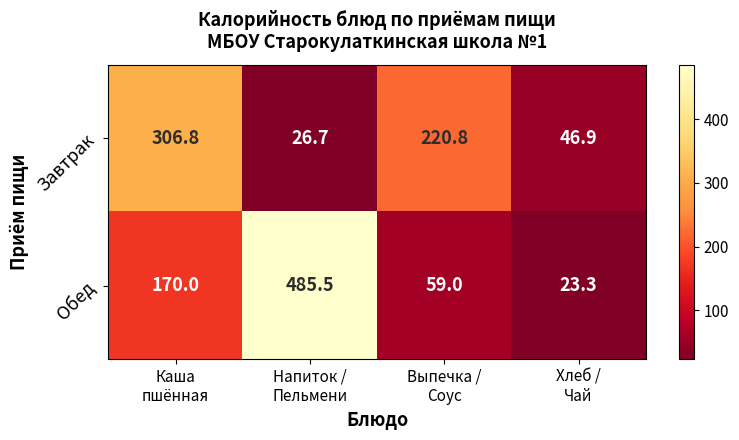

What is the greatest value displayed?

485.5